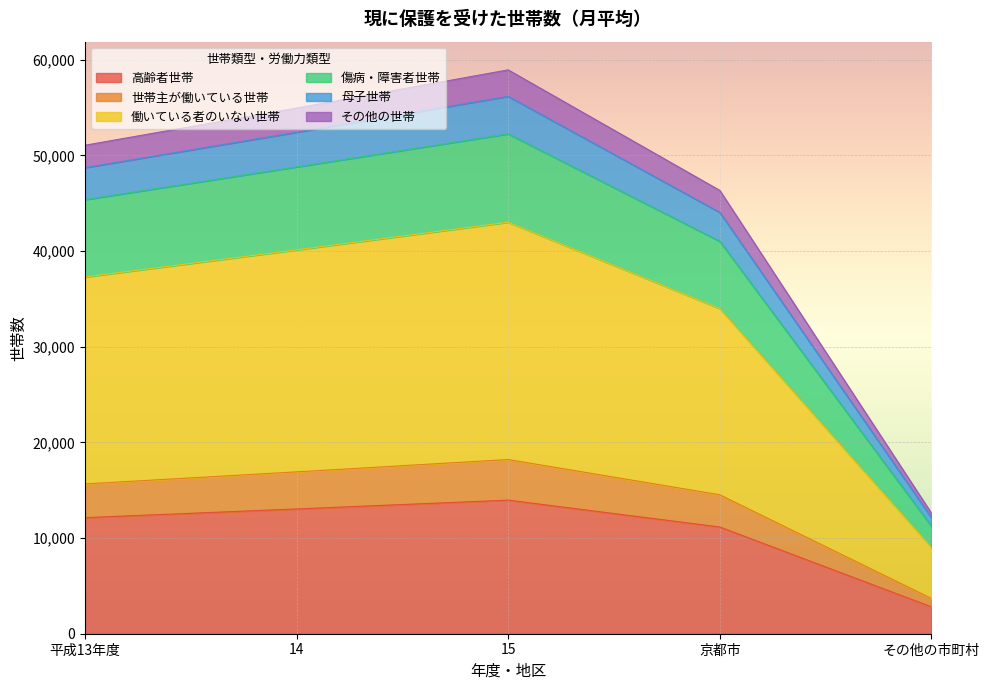

True or false: 母子世帯 and 高齢者世帯 cross at least once.

False